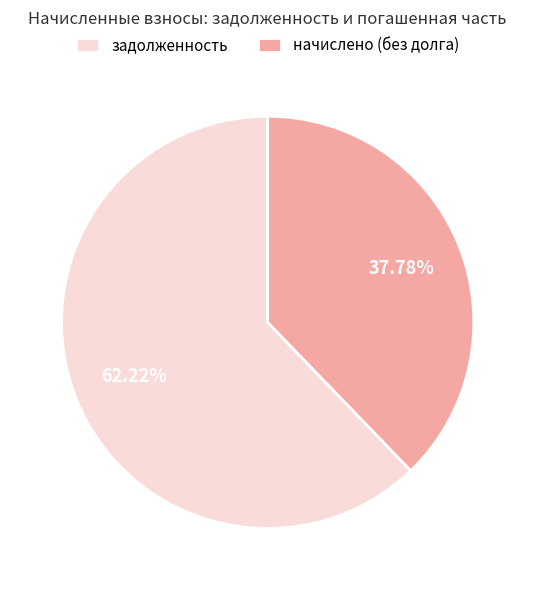

Which category has the biggest portion of the pie?

задолженность